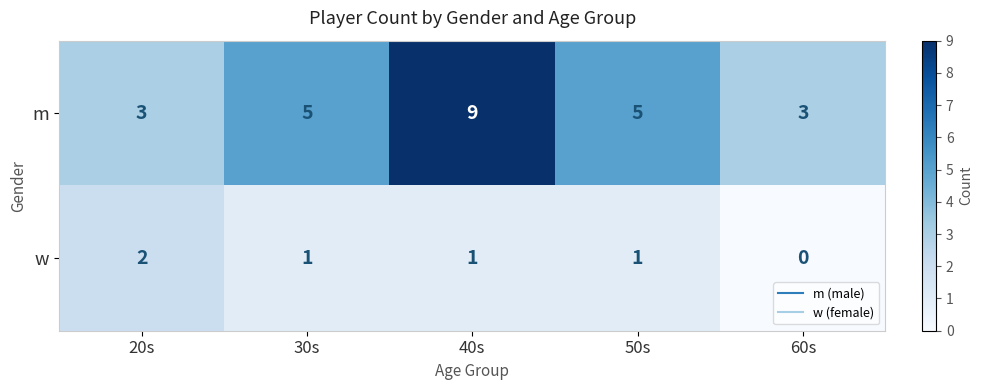

At which category does the chart reach its peak across all series?

40s